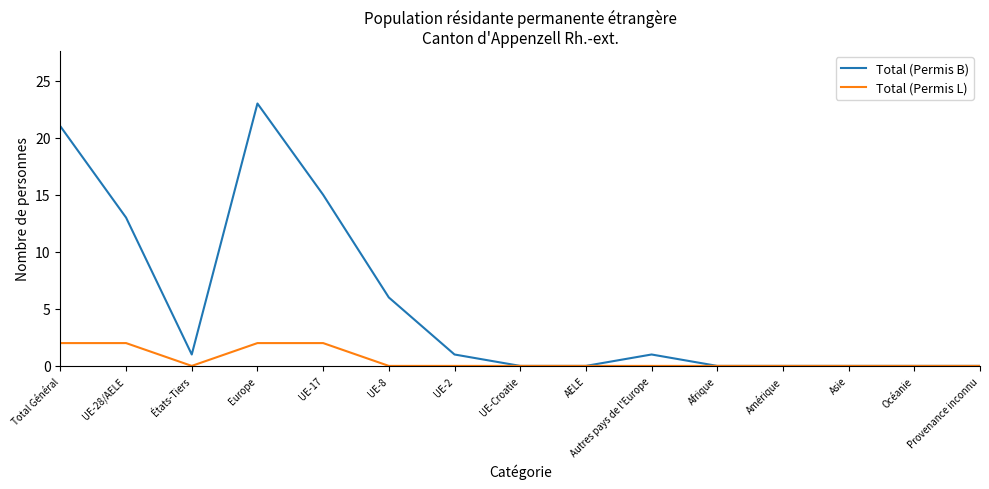

What is the sum of all Total (Permis L) values?

8